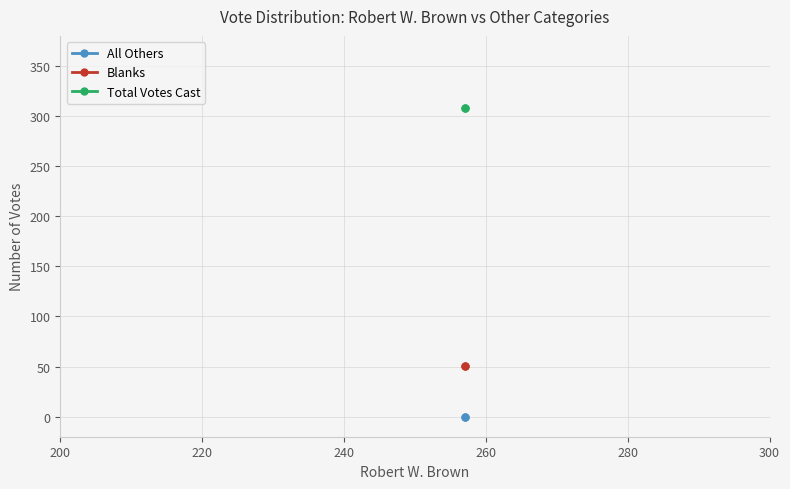

Which series has the widest spread of values?

All Others